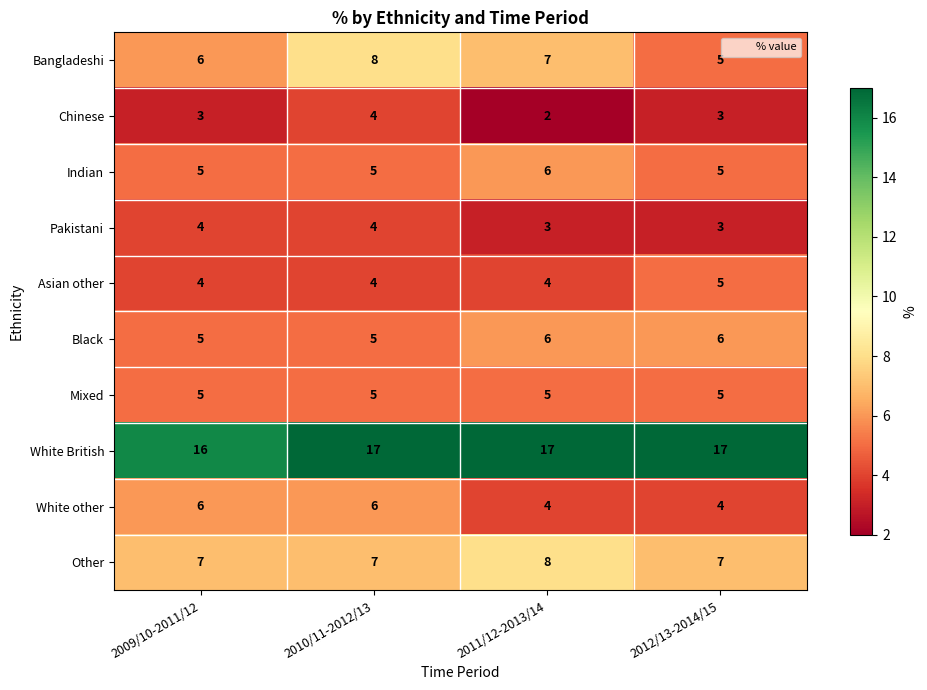

At which category is the sum across all series the highest?

2010/11-2012/13